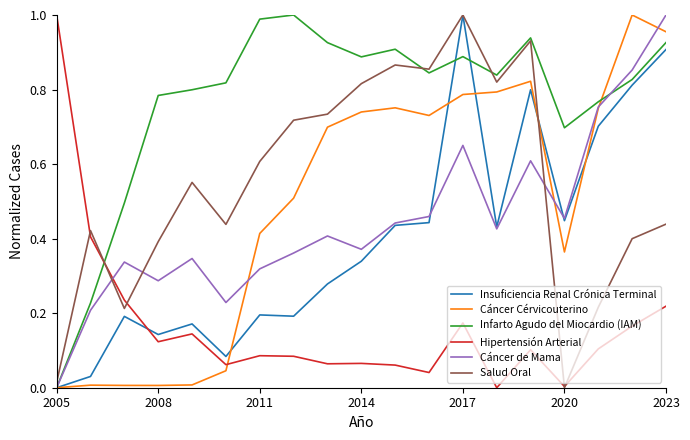

Which series has the largest total across all categories?

Infarto Agudo del Miocardio (IAM)